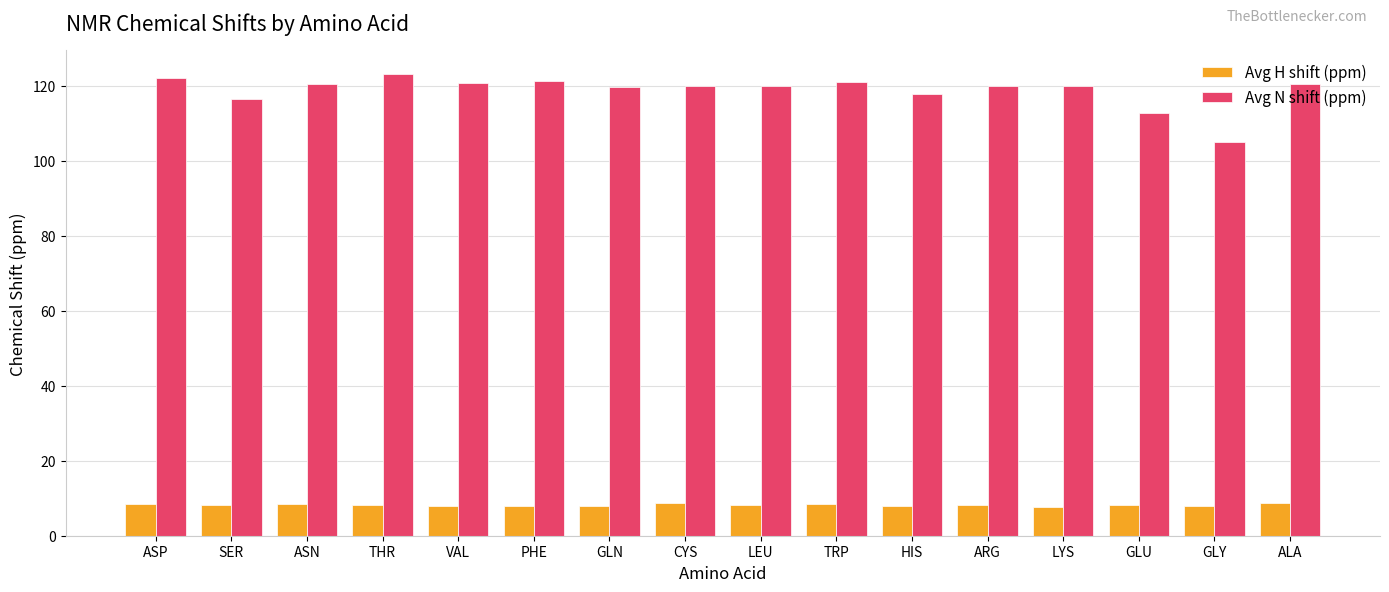

What is the maximum value shown in the chart?

123.2